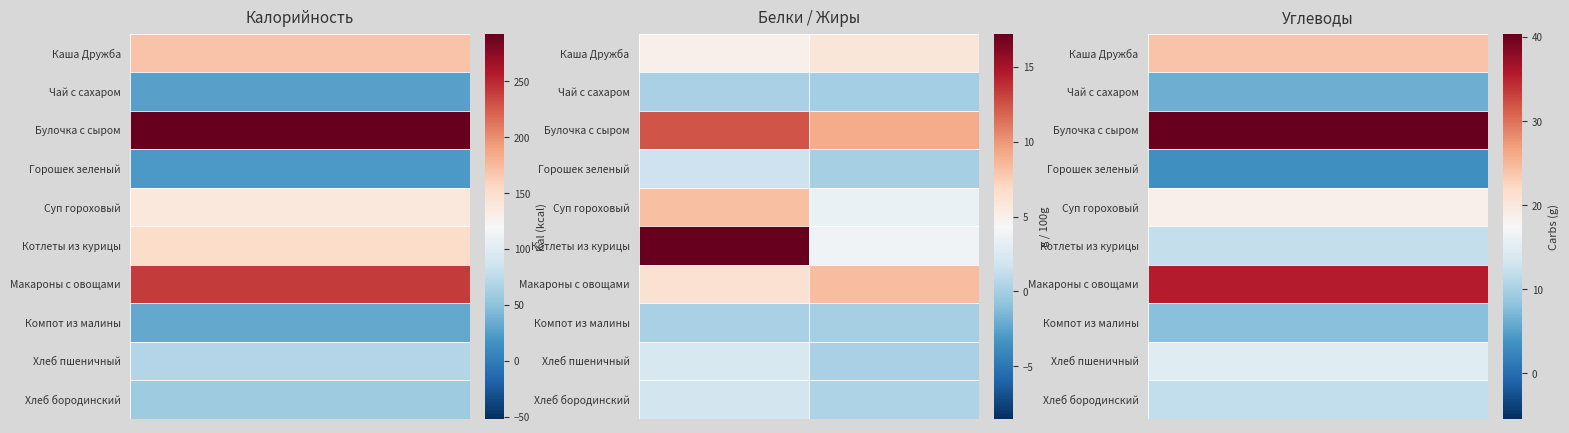

Which series has the largest range (max minus min)?

Котлеты из курицы